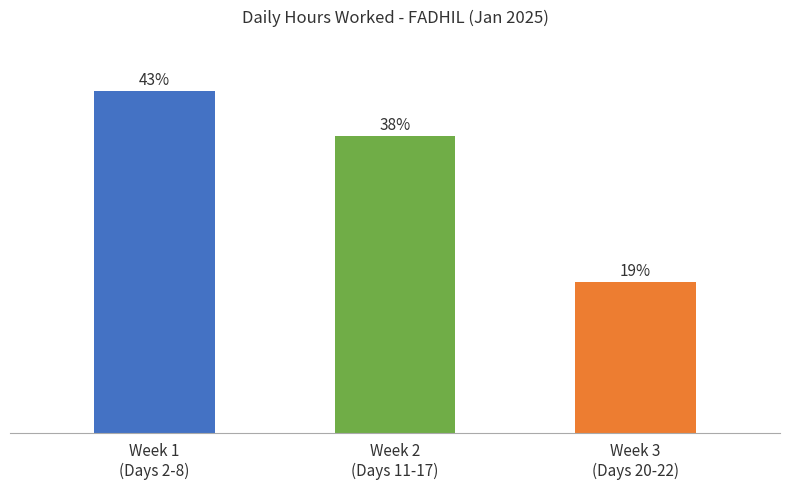

The chart shows a value of 21.4 at Week 1
(Days 2-8). True or false?

False